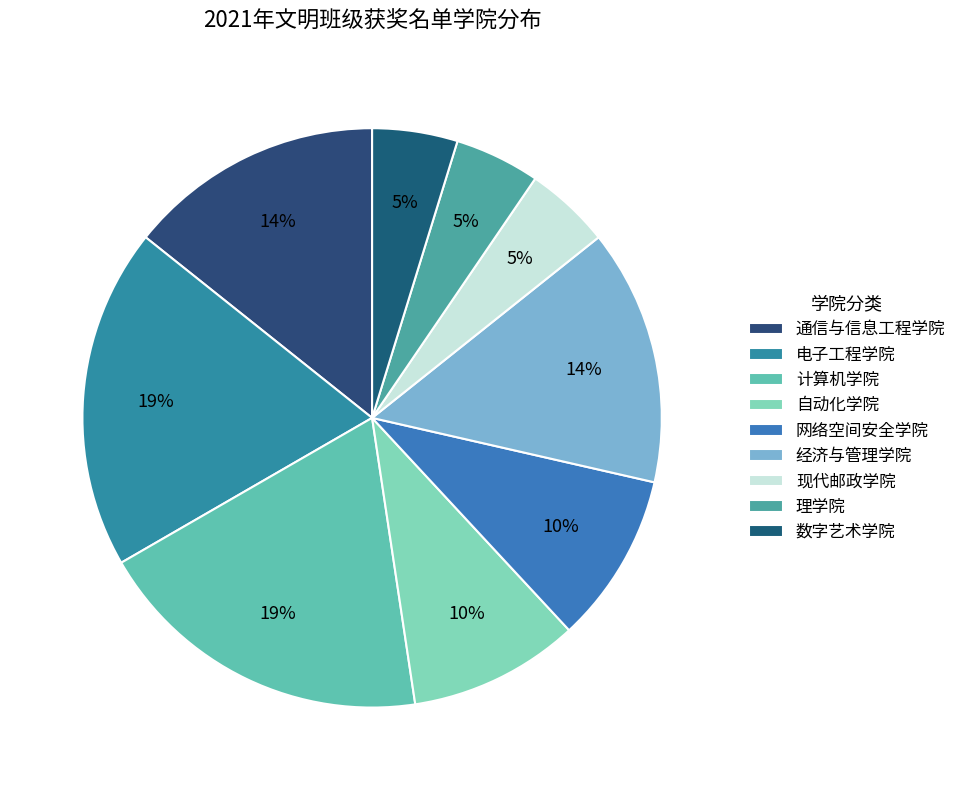

How many slices are in this pie chart?

9